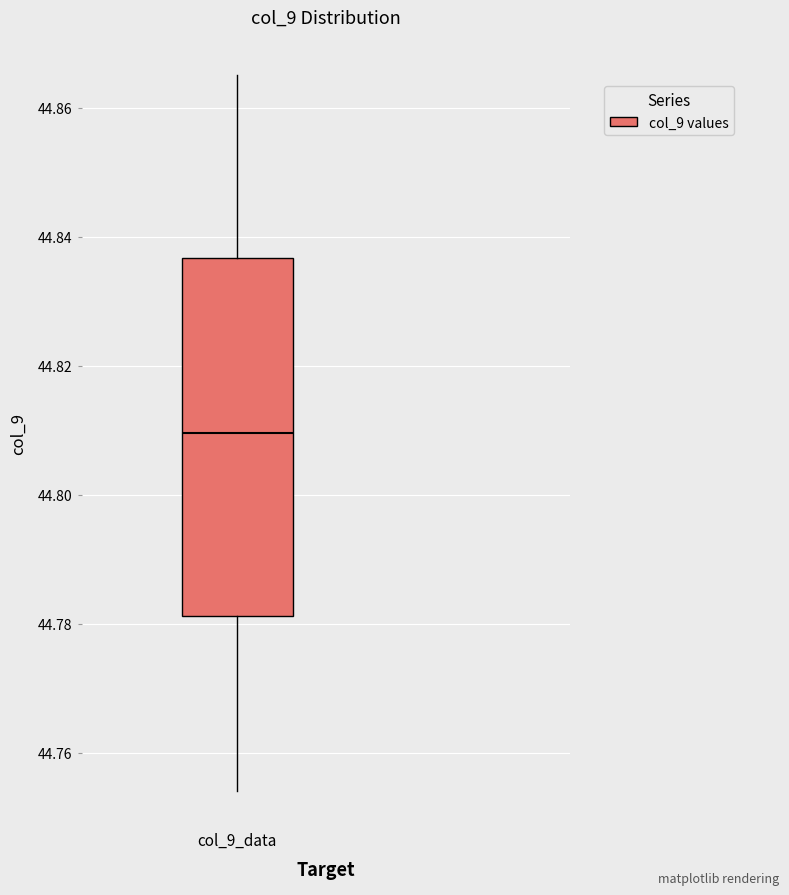

Transcribe this box plot: give where the median line is, the range the box spans, and where the two whiskers end, as read against the y-axis. The values are not printed on the chart, so give them approximately, as read against the axis.

median 44.810, box 44.782 to 44.836, whiskers 44.754 to 44.866